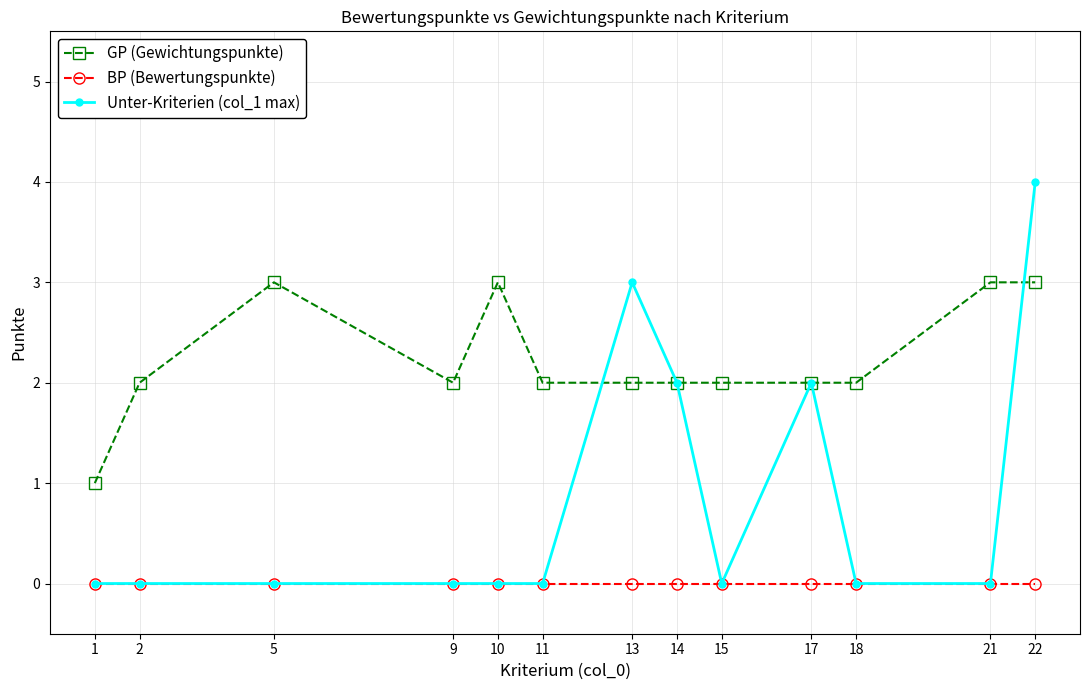

Reading left to right, transcribe all the data shown in this chart.

GP (Gewichtungspunkte): 1=1	2=2	5=3	9=2	10=3	11=2	13=2	14=2	15=2	17=2	18=2	21=3	22=3
BP (Bewertungspunkte): 1=0	2=0	5=0	9=0	10=0	11=0	13=0	14=0	15=0	17=0	18=0	21=0	22=0
Unter-Kriterien (col_1 max): 1=0	2=0	5=0	9=0	10=0	11=0	13=3	14=2	15=0	17=2	18=0	21=0	22=4